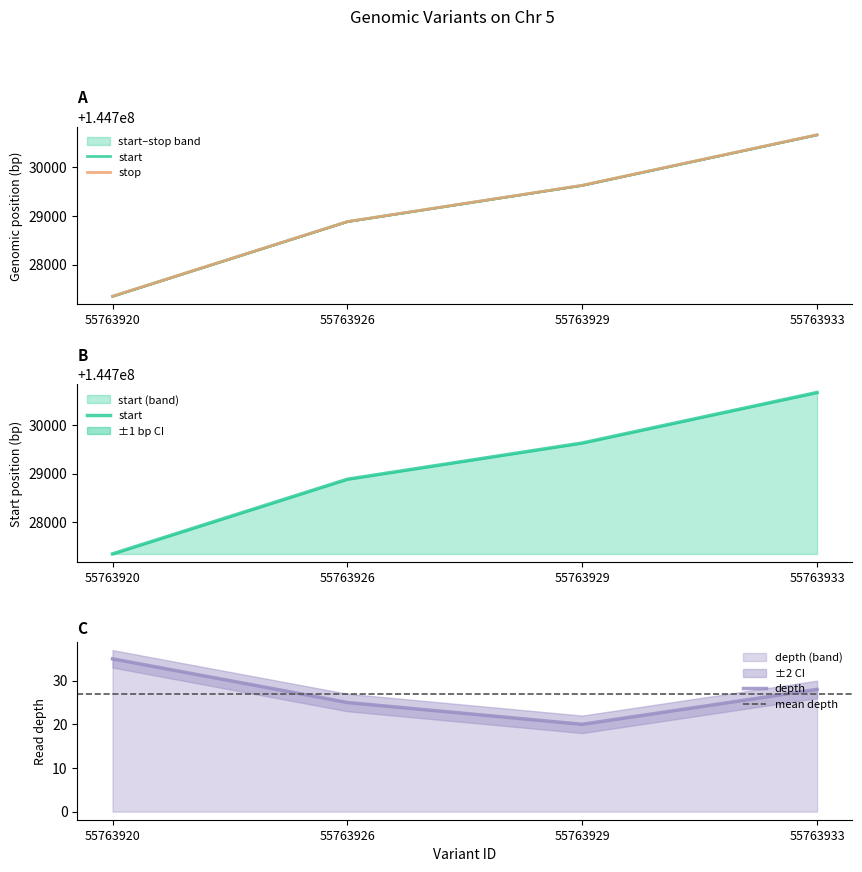

The depth series shows 14 at 55763926. True or false?

False